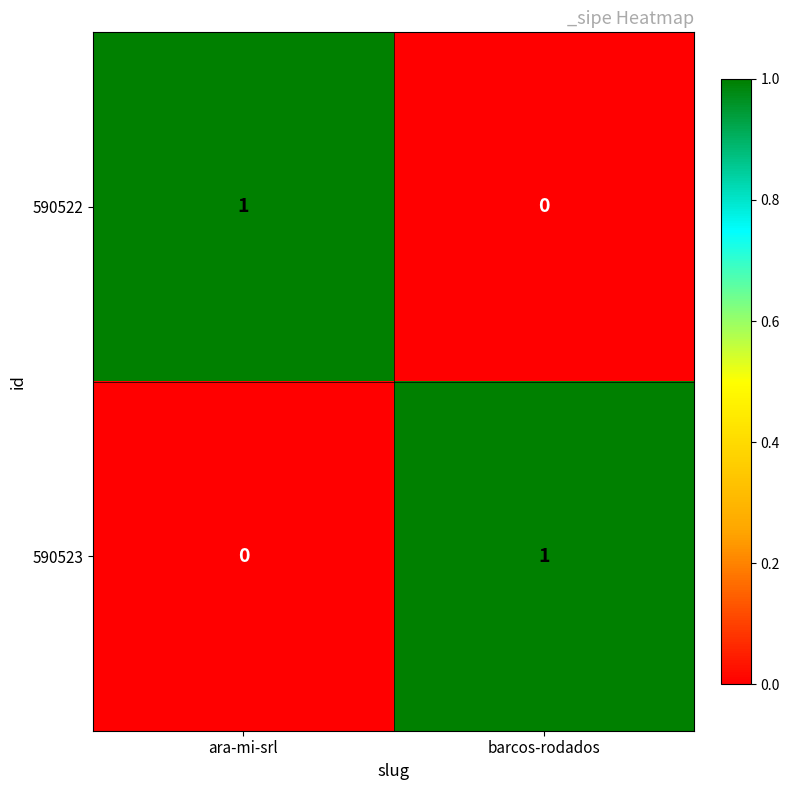

The 590522 series shows 2 at ara-mi-srl. True or false?

False